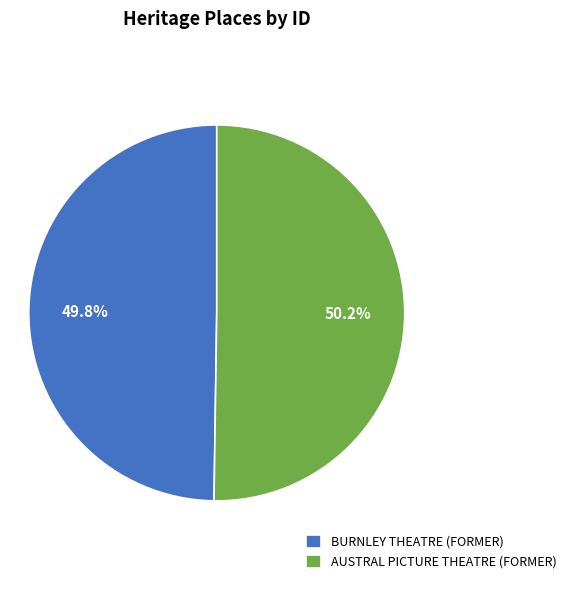

Is it true that AUSTRAL PICTURE THEATRE (FORMER) is 61% of the pie?

False